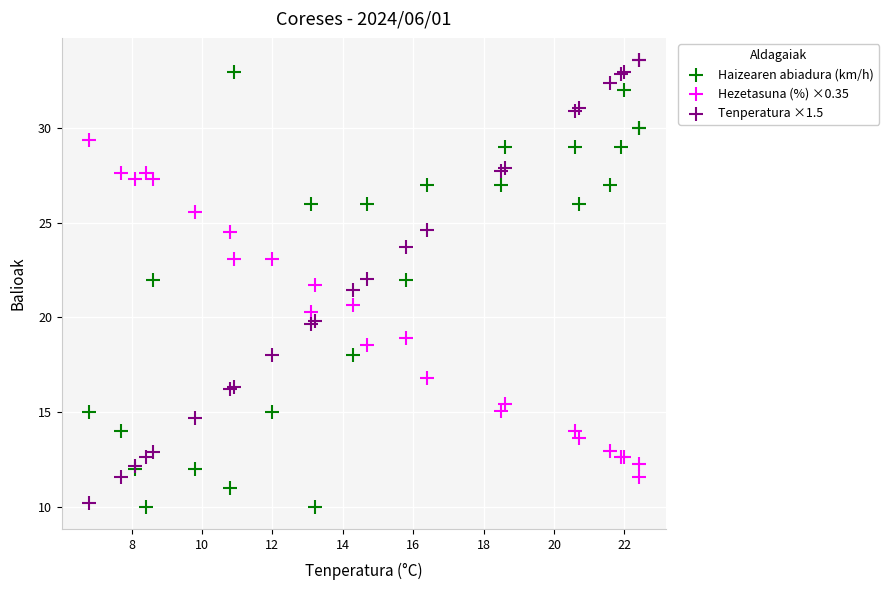

What is the X range (max minus min) for the scatter plot?

15.6